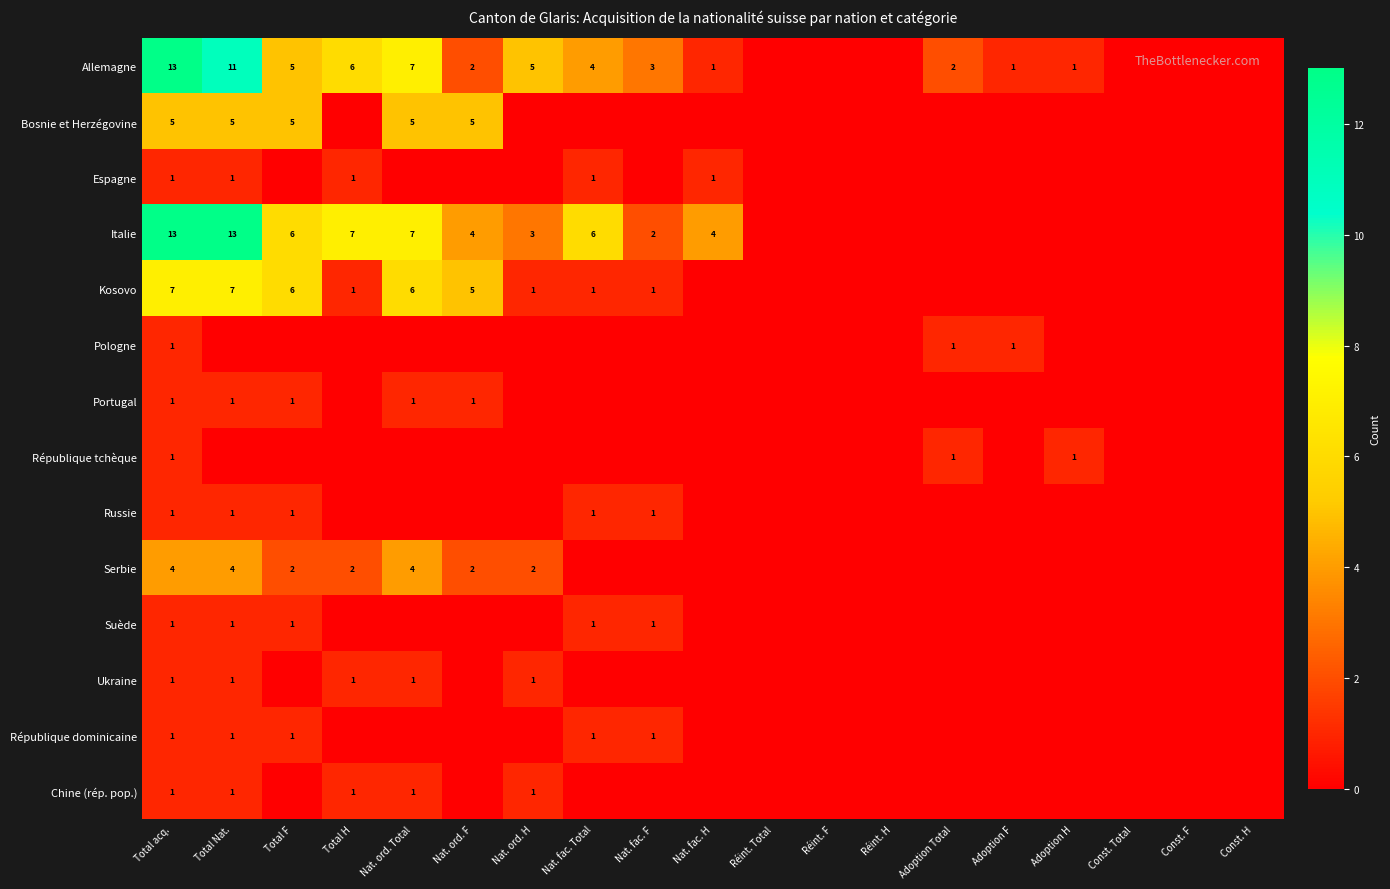

The value of Serbie at Total acq. is 4. True or false?

True